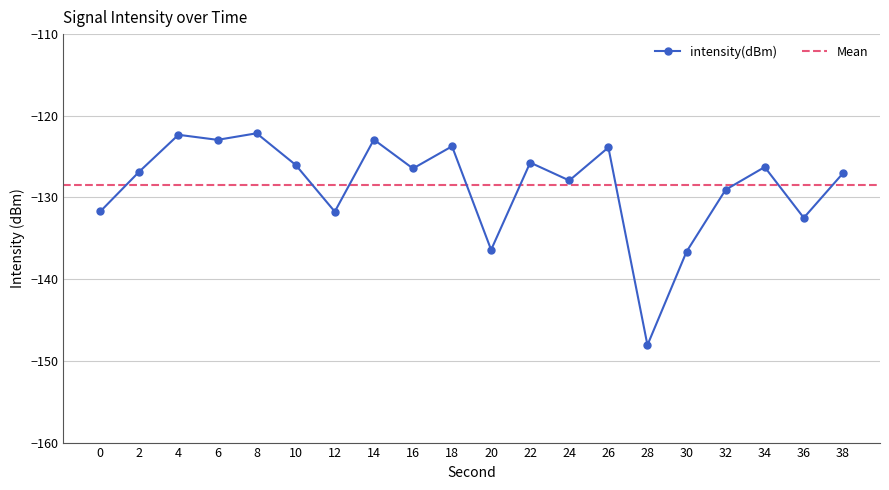

Is it true that the value at 0 is -131.7?

True